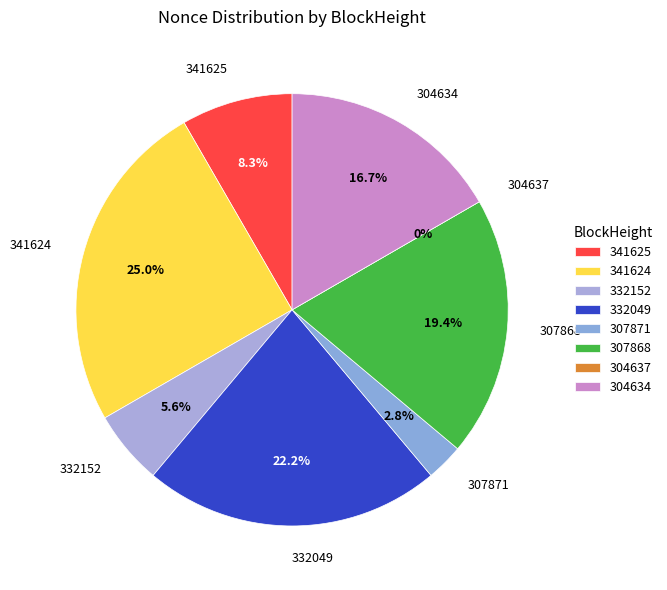

Does 332049 account for over 50% of the chart?

No